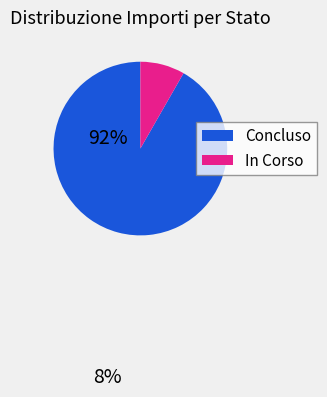

What is the ratio of the value at Concluso to the value at In Corso?

11.1